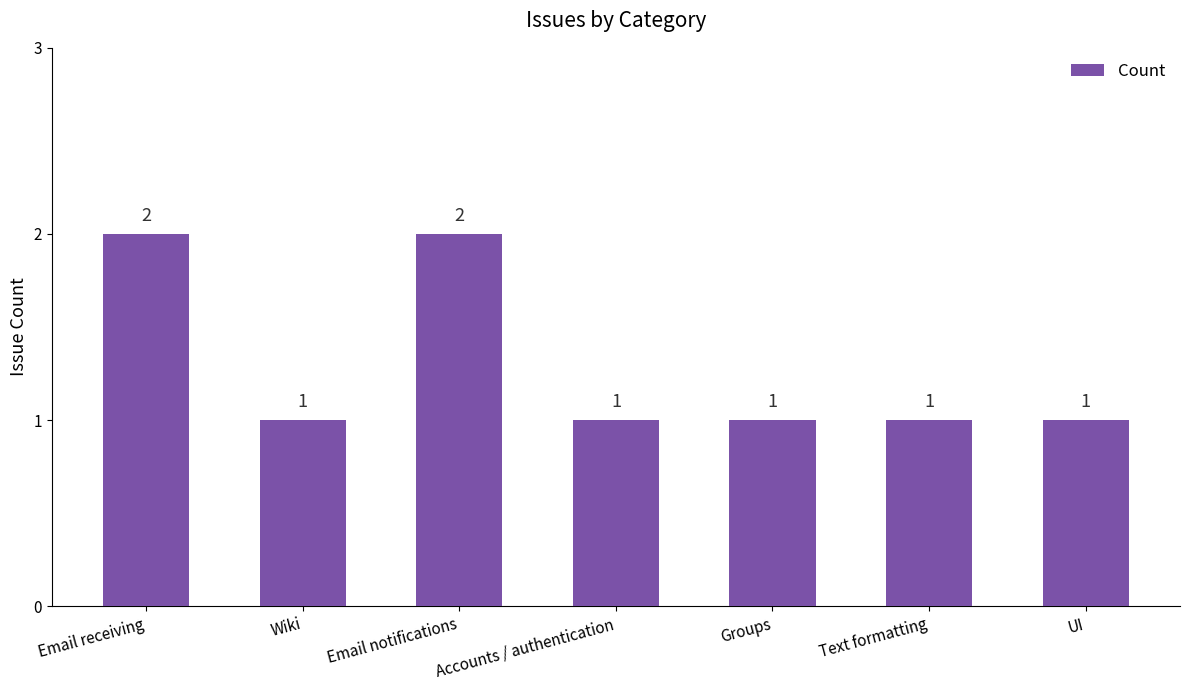

Does the chart contain any negative values?

No